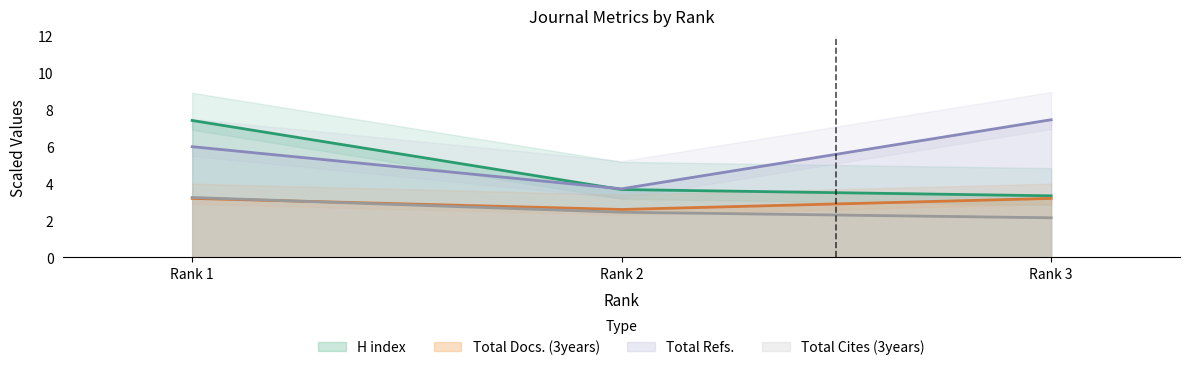

What value does the Total Refs. series have at Rank 3?

7.5